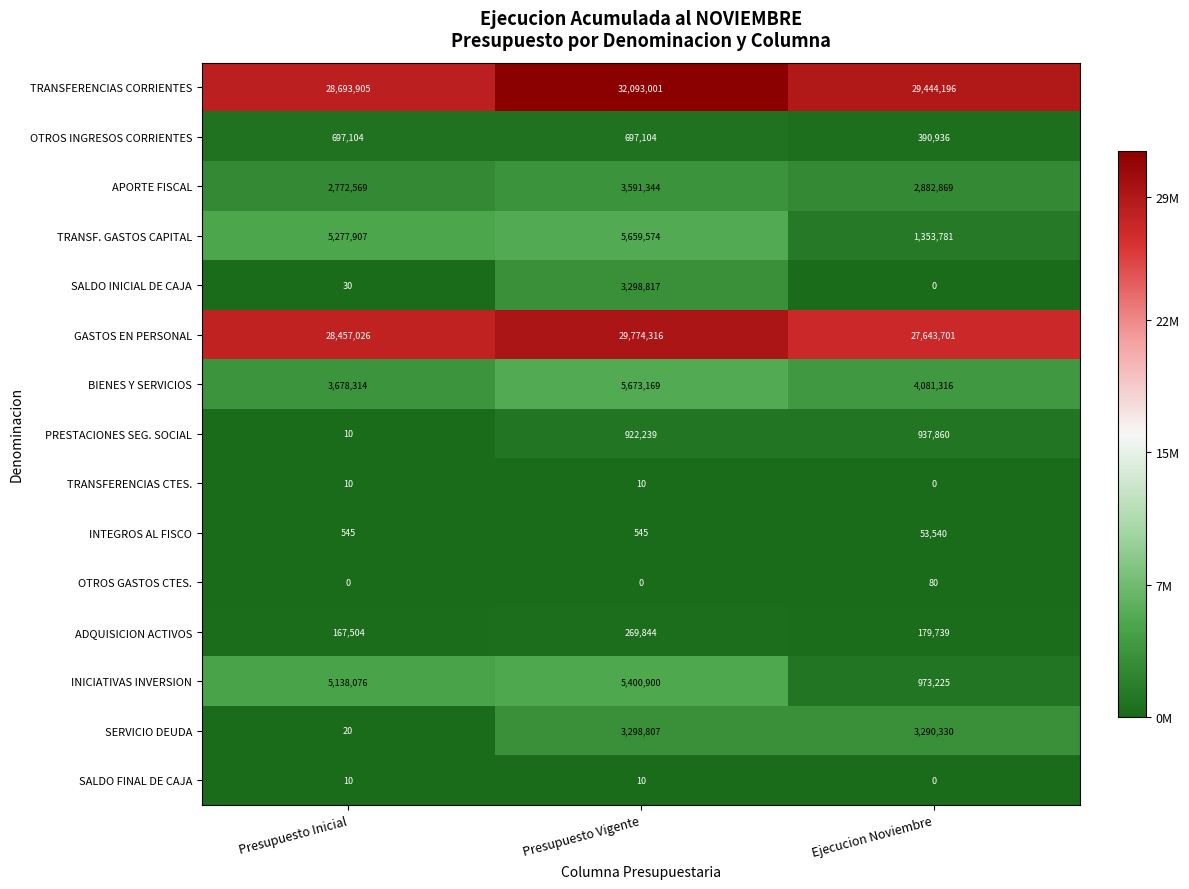

What is the maximum value for OTROS INGRESOS CORRIENTES?

697104